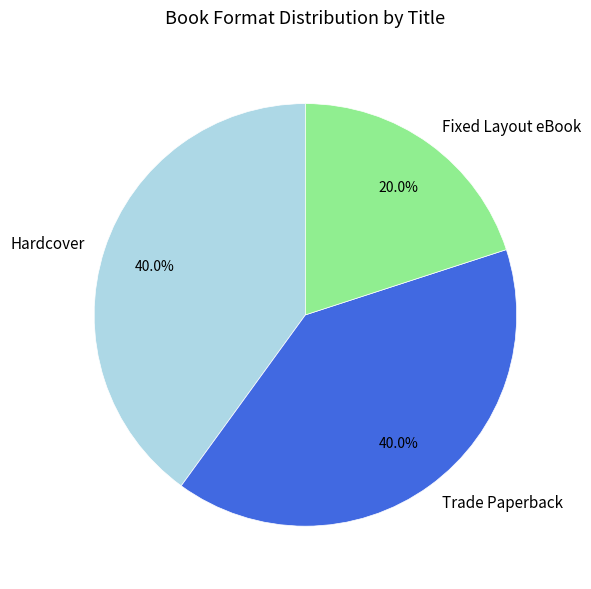

Which slice is the smallest?

Fixed Layout eBook